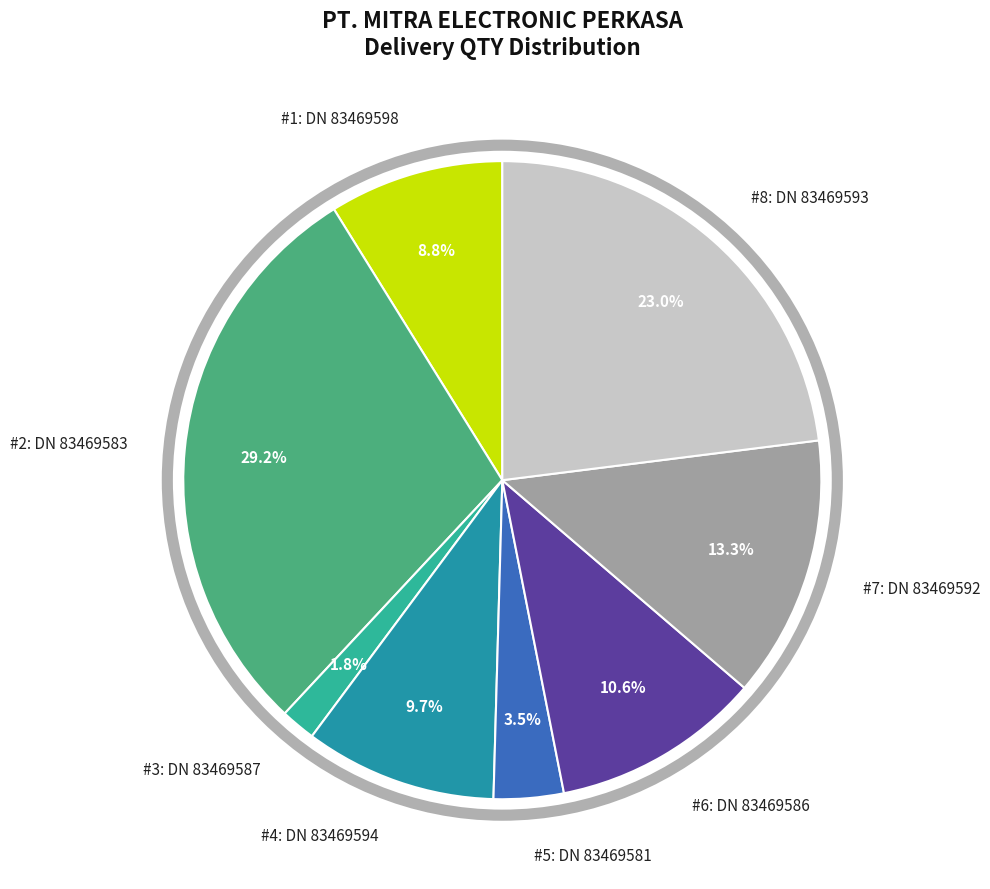

How many segments does this pie chart have?

8